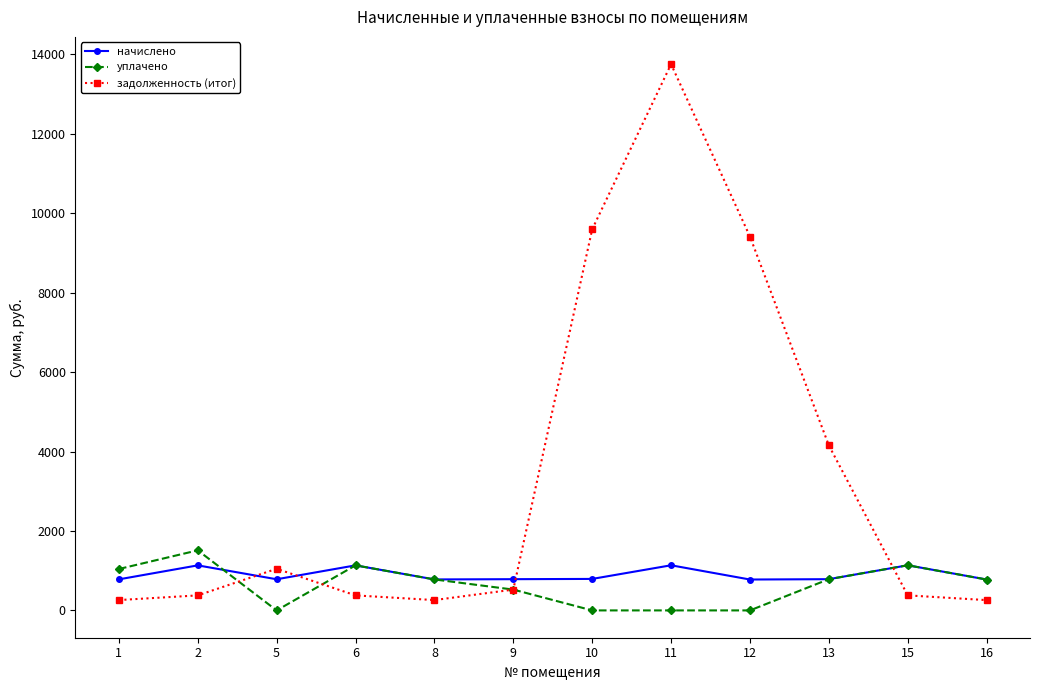

True or false: задолженность (итог) and уплачено intersect in this chart.

True